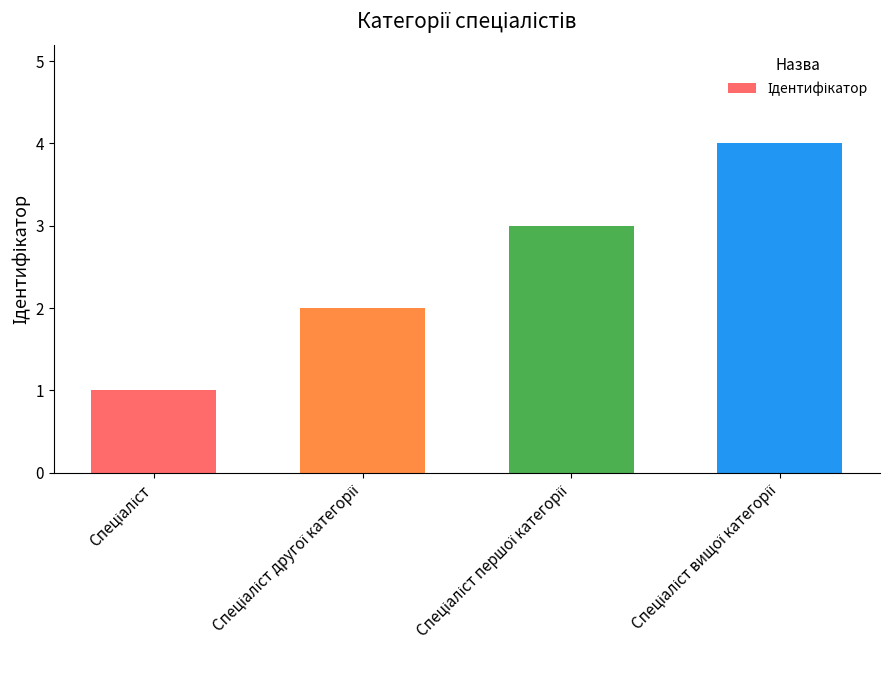

What is the value of the 3rd bar from the left?

3